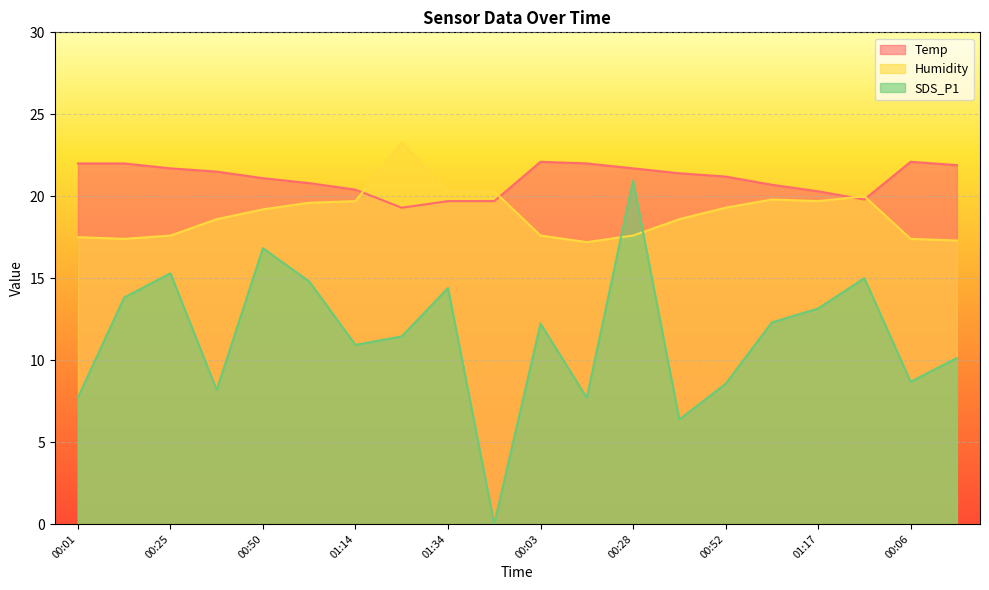

Does the chart display data point markers on the line(s)?

No